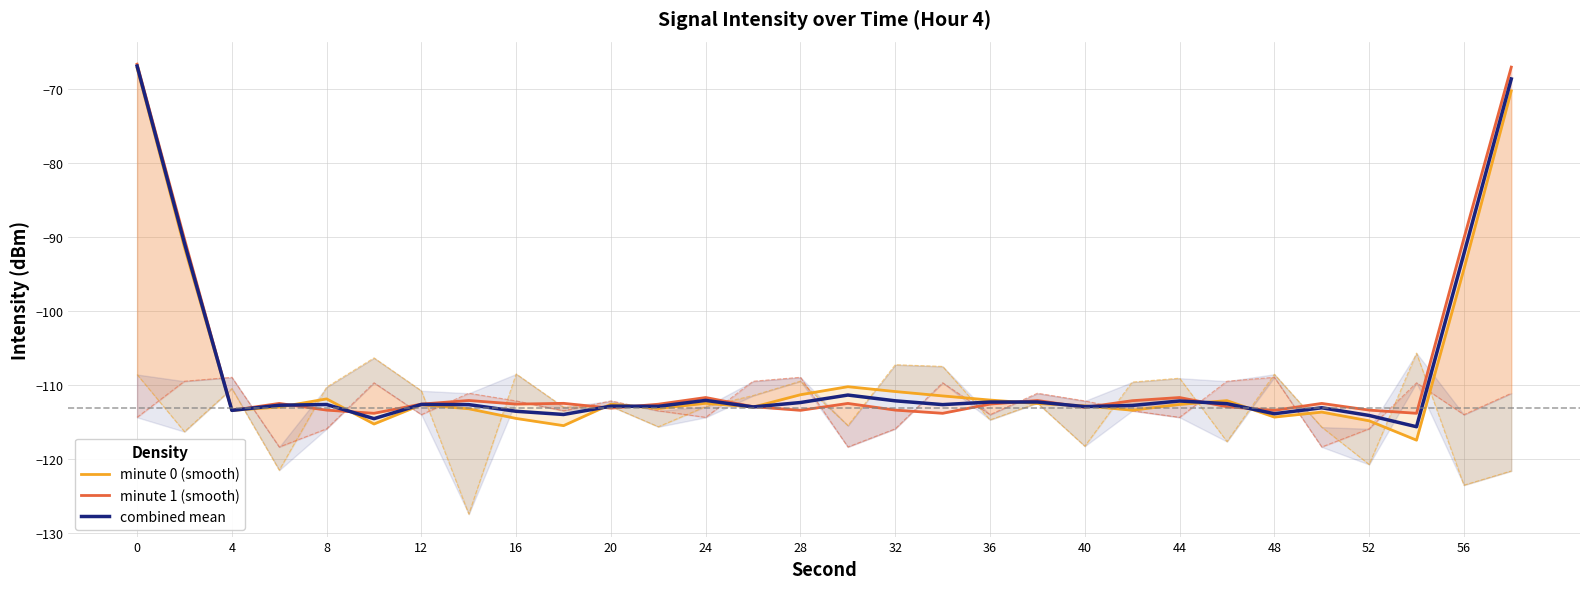

True or false: combined mean has a value of -113.9 at 48.

True